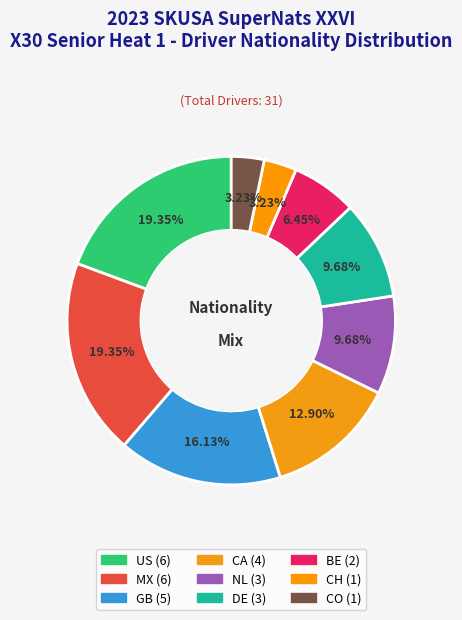

To the nearest percent, what is the difference between the US and CO slice percentages?

16%